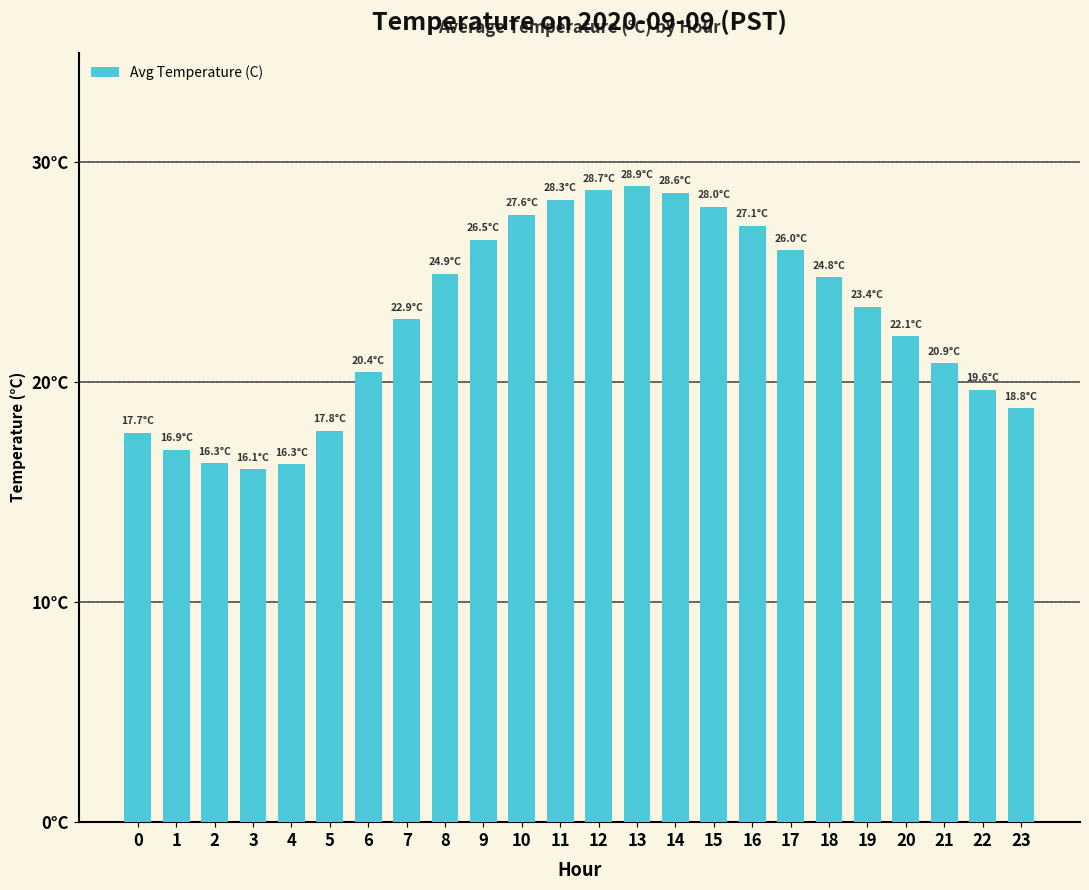

Approximately how many times larger is the value at 14 compared to 6?

1.4